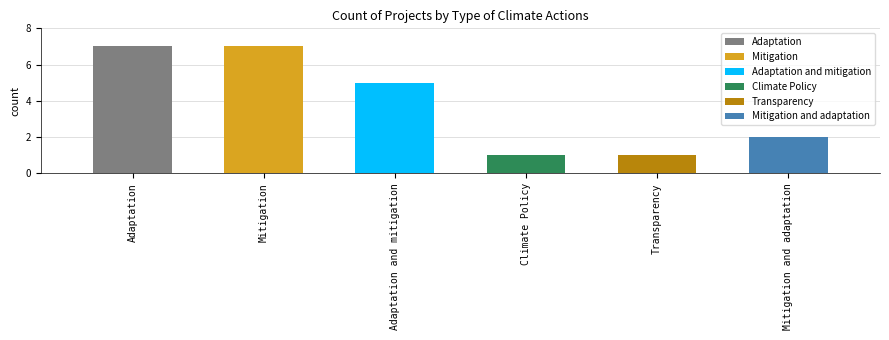

What is the maximum value shown in the chart?

7